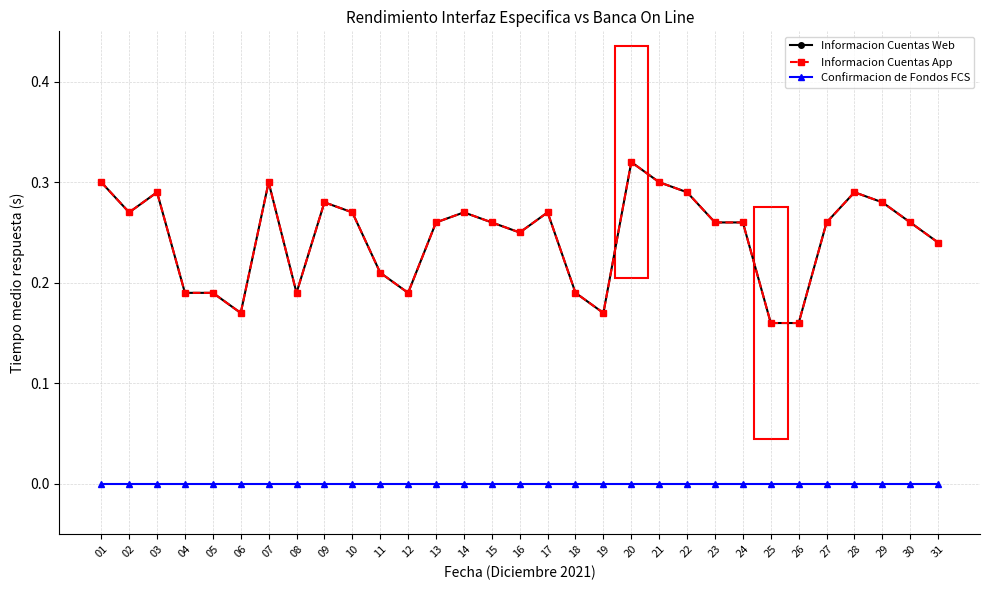

Does the chart have visible grid lines?

Yes